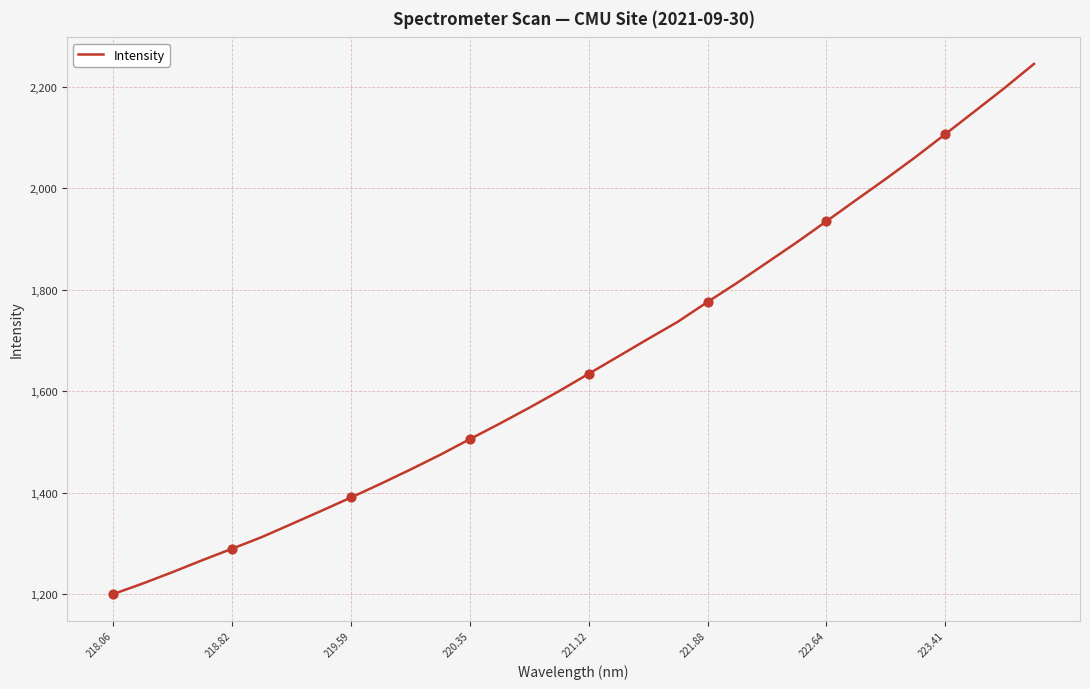

What is the difference between the maximum and minimum values?

1044.8